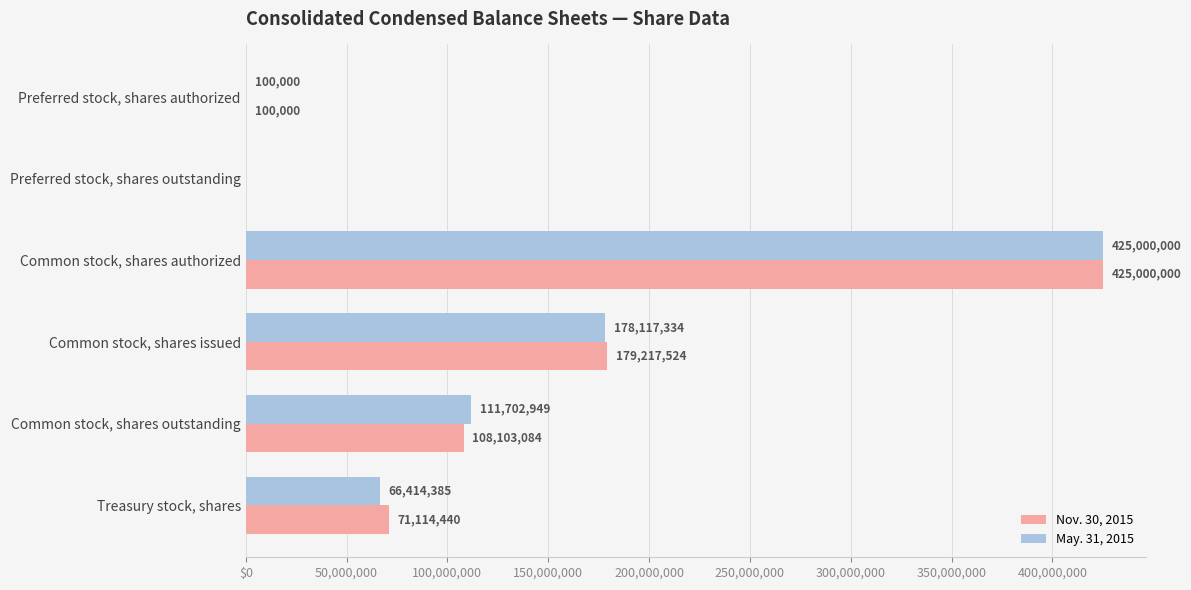

What are all the series names shown in the legend?

Nov. 30, 2015, May. 31, 2015